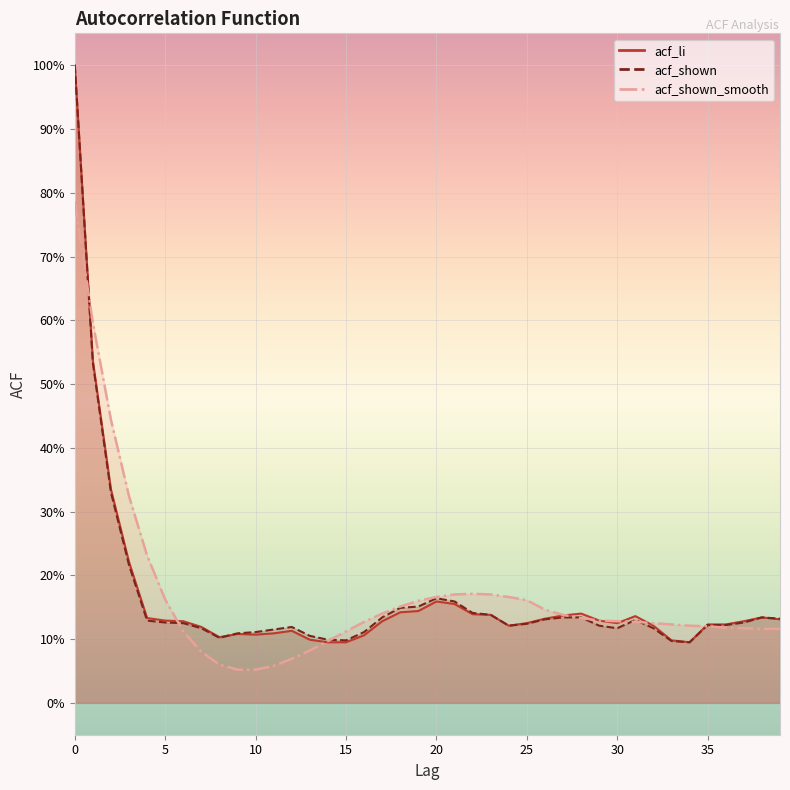

Which series changed the most between 13 and 26?

acf_shown_smooth